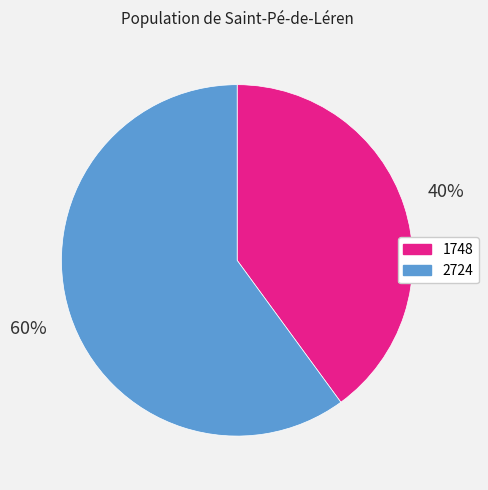

Which category has the smallest portion of the pie?

1748